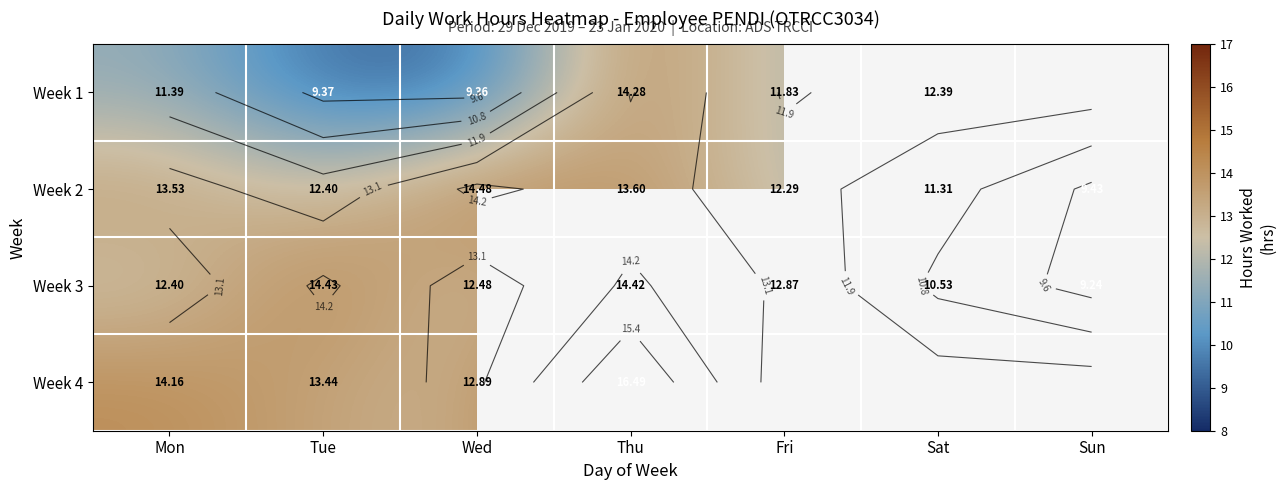

The value of Week 3 at Fri is 12.9. True or false?

True